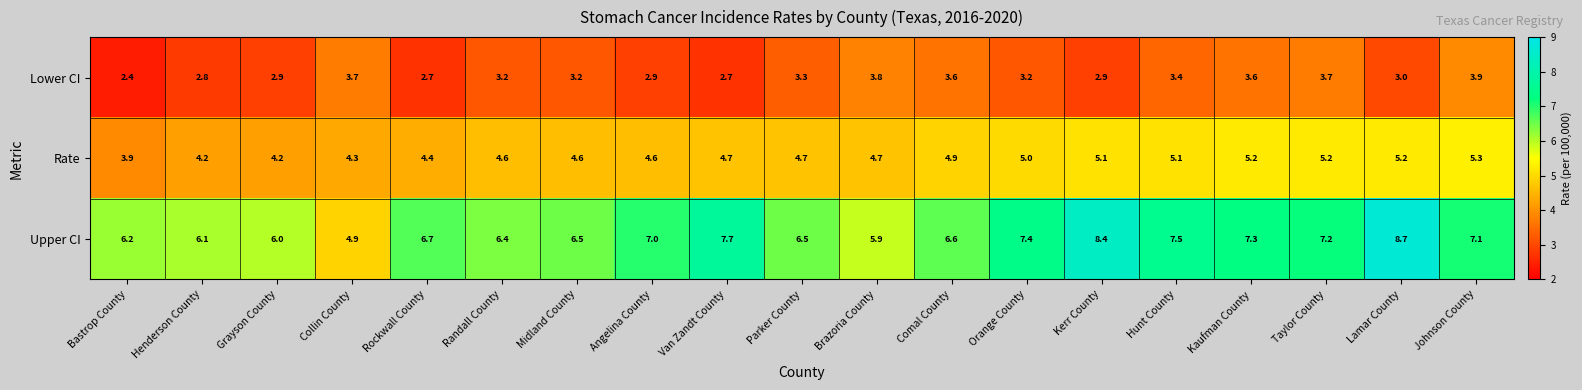

How many distinct data groups are displayed?

3